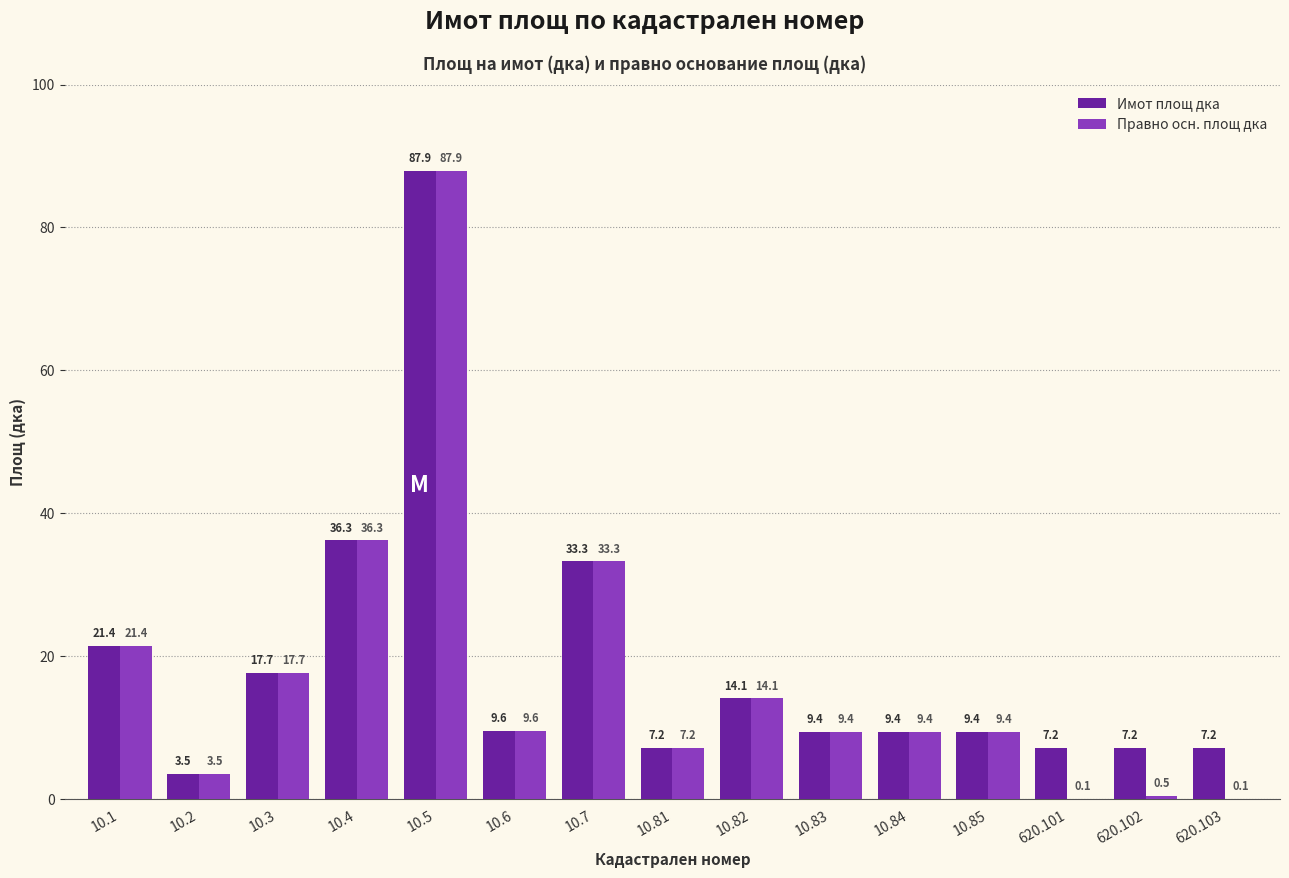

How many categories are shown in the chart?

15